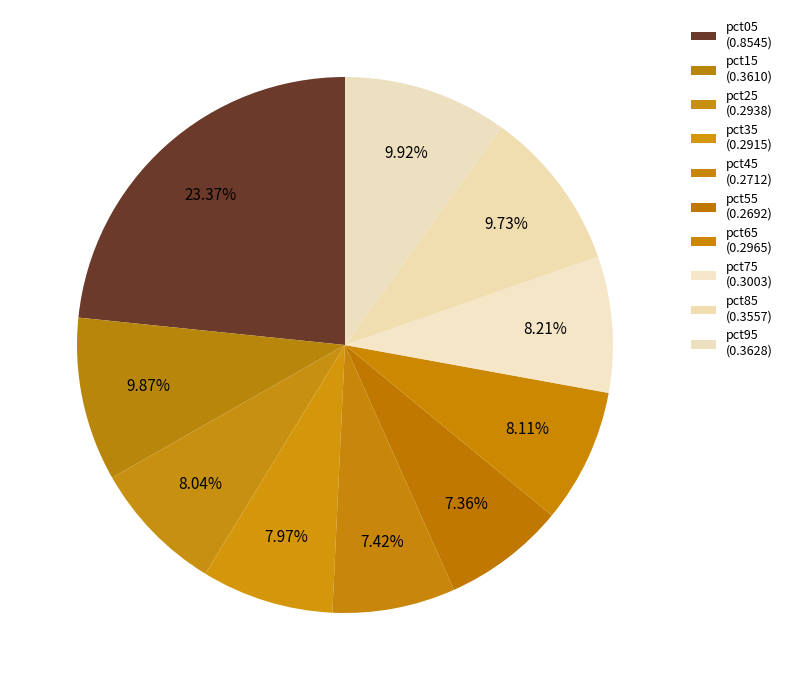

The pct25 slice represents 16% of the pie. True or false?

False